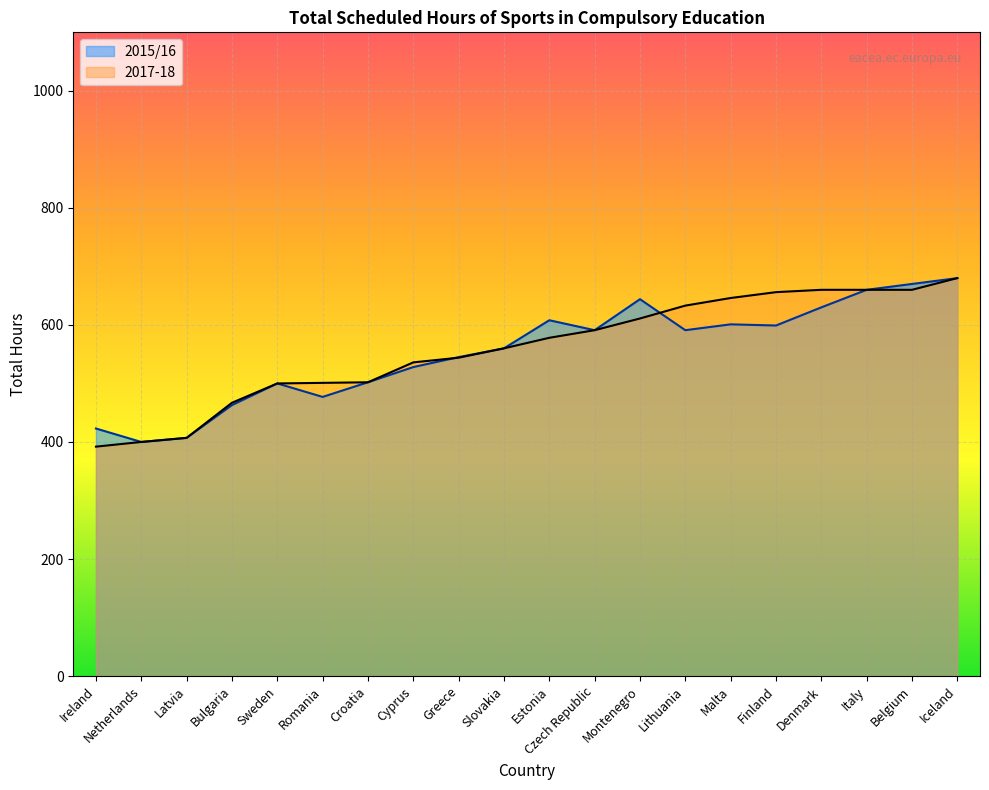

Rank the series at Croatia from lowest to highest value.

2015/16, 2017-18